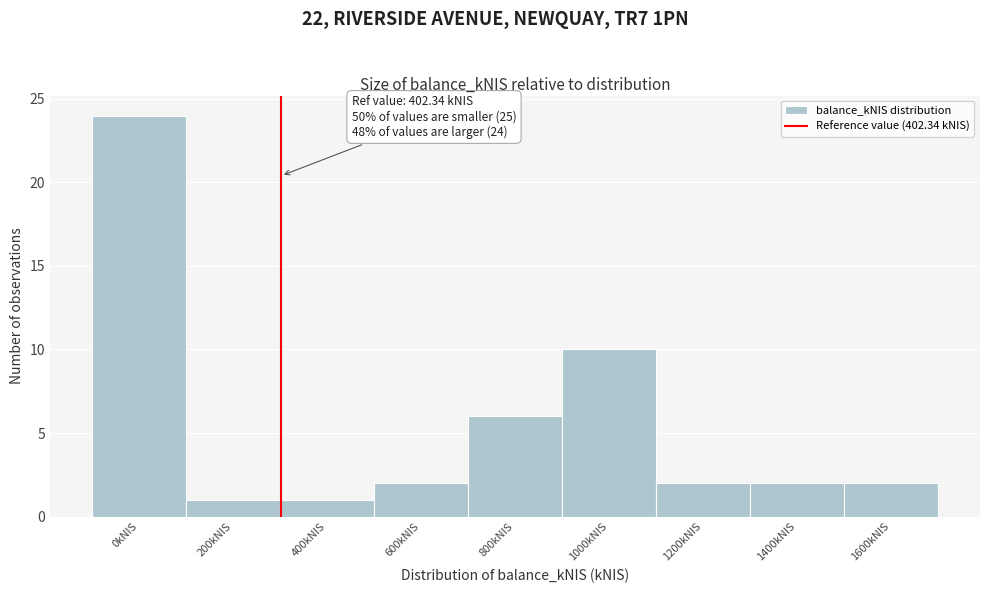

Reading left to right, list all the values displayed in this chart.

24	1	1	2	6	10	2	2	2